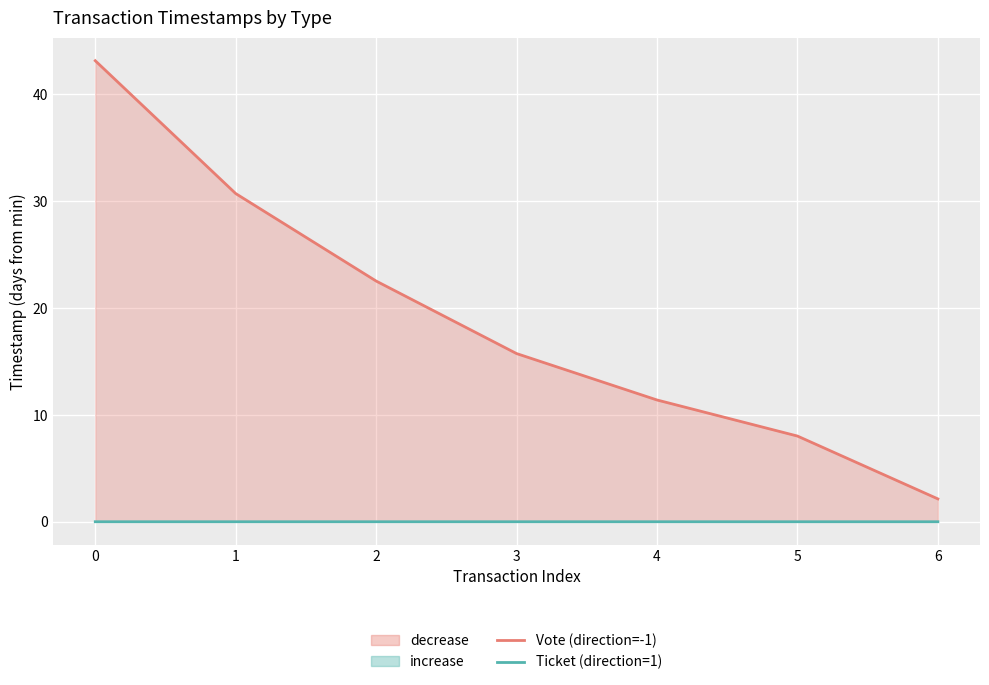

How many lines are shown in the chart?

2